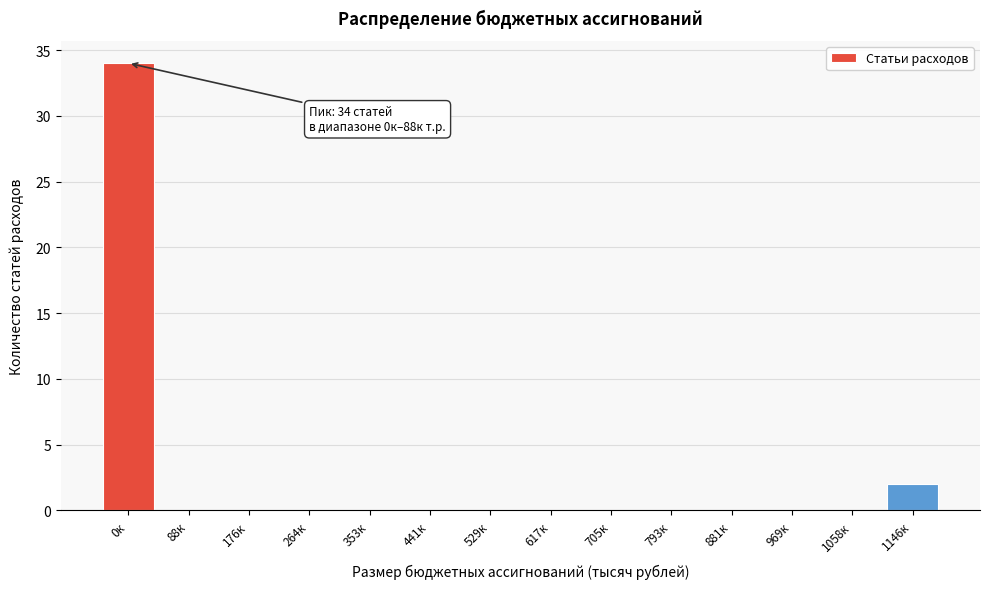

Reading left to right, list all the values displayed in this chart.

0к=34	88к=0	176к=0	264к=0	353к=0	441к=0	529к=0	617к=0	705к=0	793к=0	881к=0	969к=0	1058к=0	1146к=2